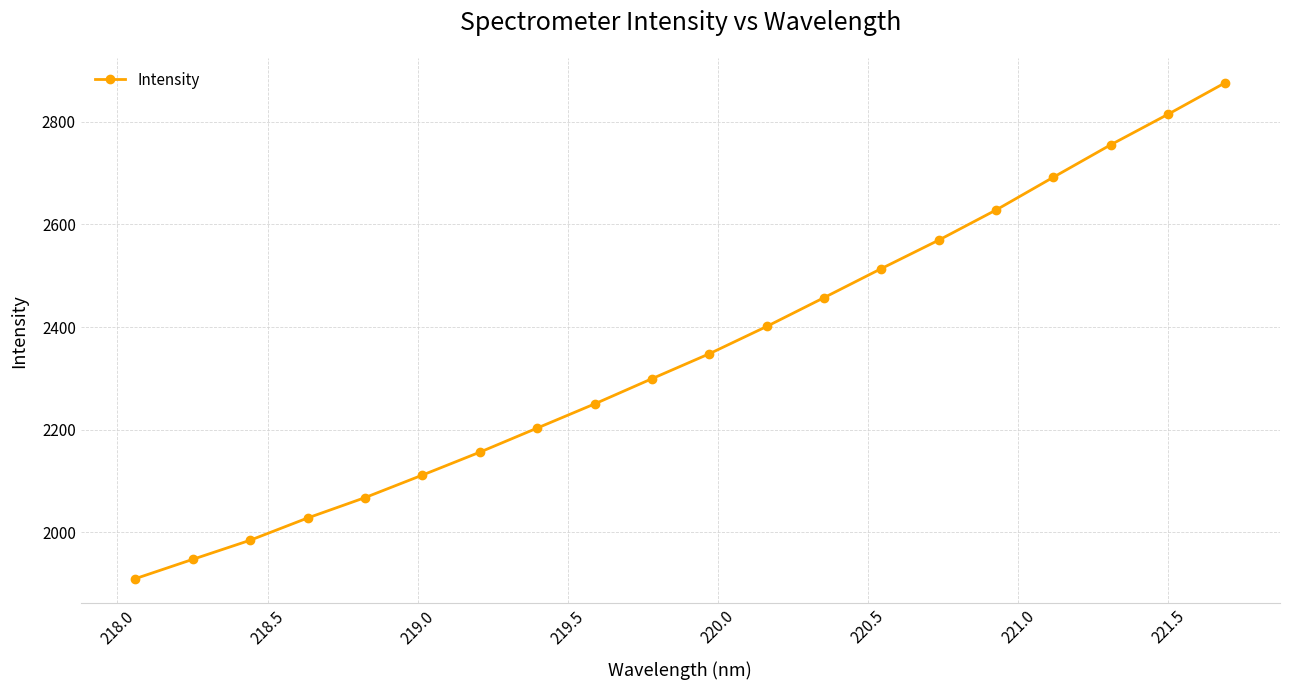

What is the sum of all values?

47012.7